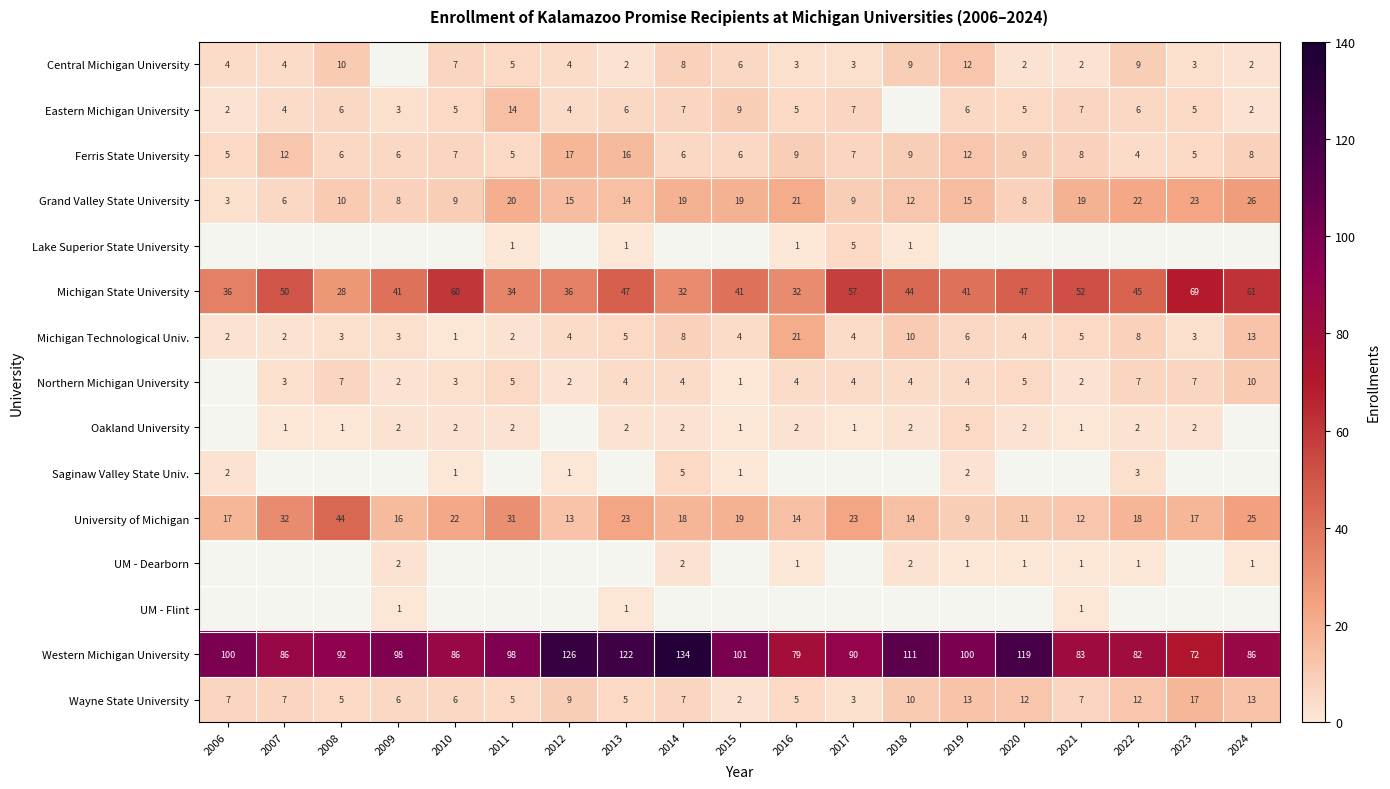

At which label does Ferris State University reach its minimum?

2022